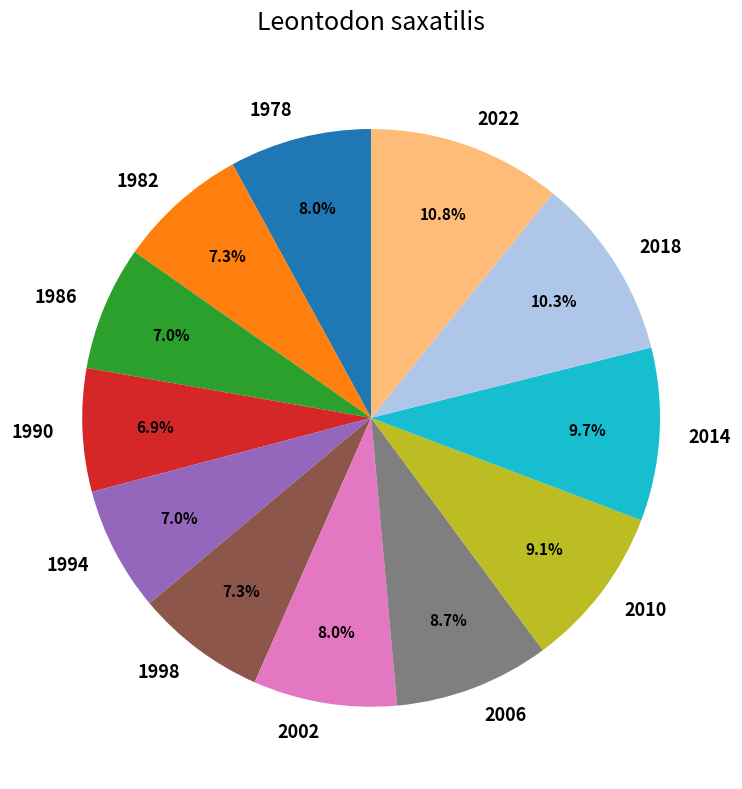

Does any single category account for the majority?

No